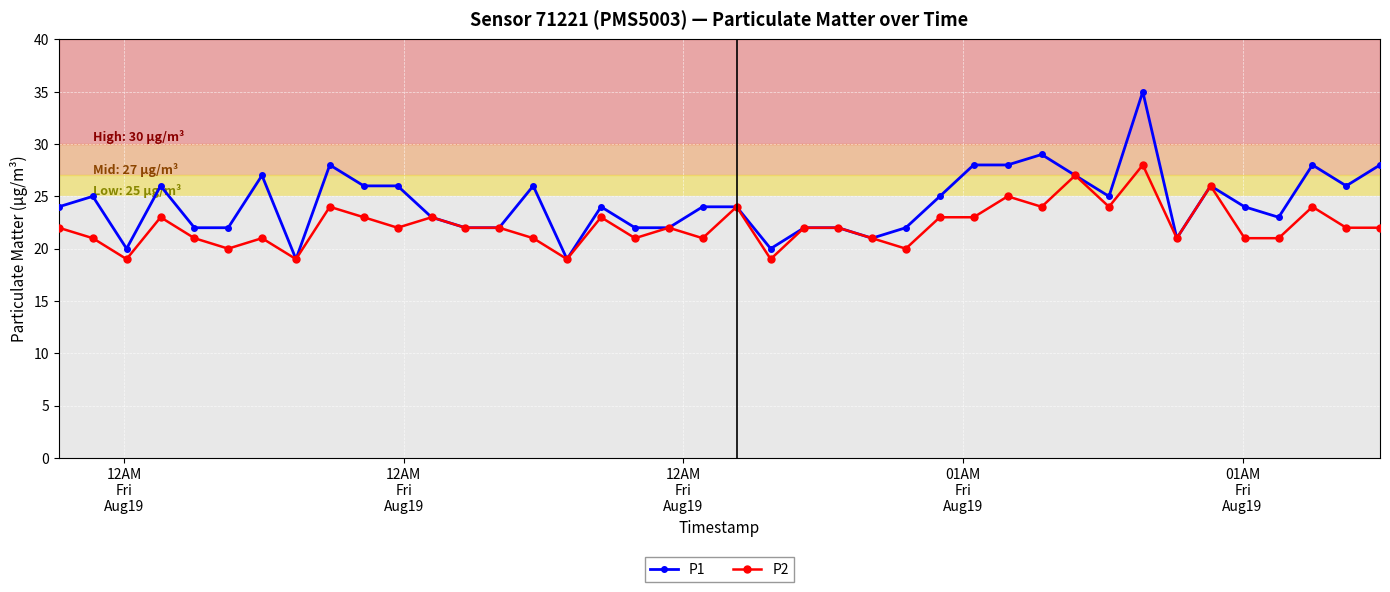

Which series has the widest spread of values?

P1